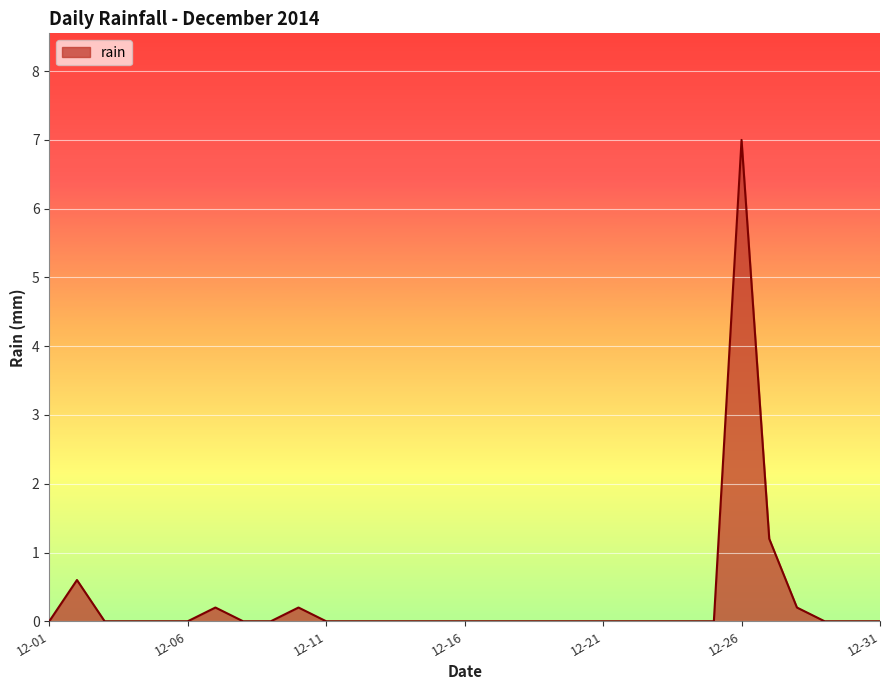

What is the difference between the maximum and minimum values?

7.0